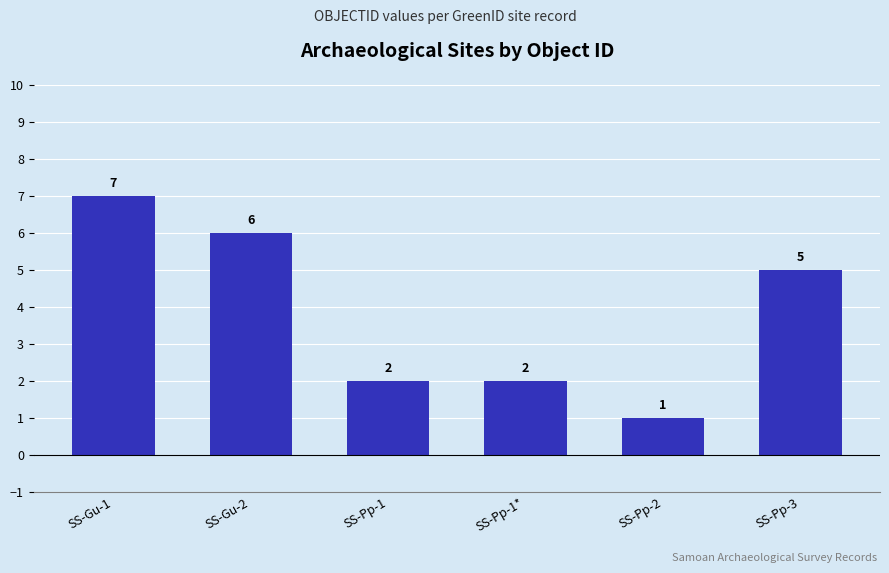

Reading left to right, what are all the values shown in this chart?

SS-Gu-1=7	SS-Gu-2=6	SS-Pp-1=2	SS-Pp-1*=2	SS-Pp-2=1	SS-Pp-3=5